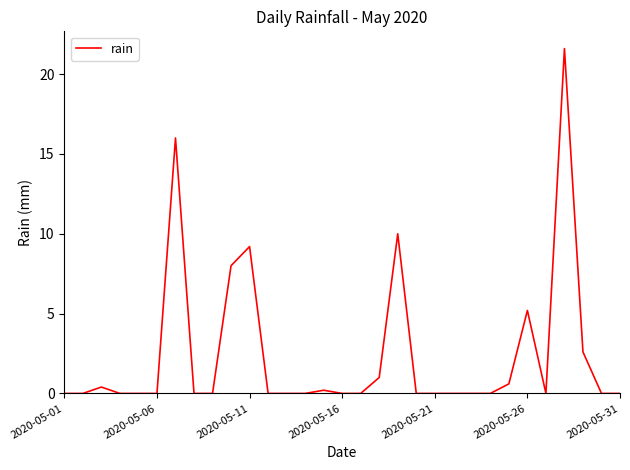

What is the maximum value shown in the chart?

21.6